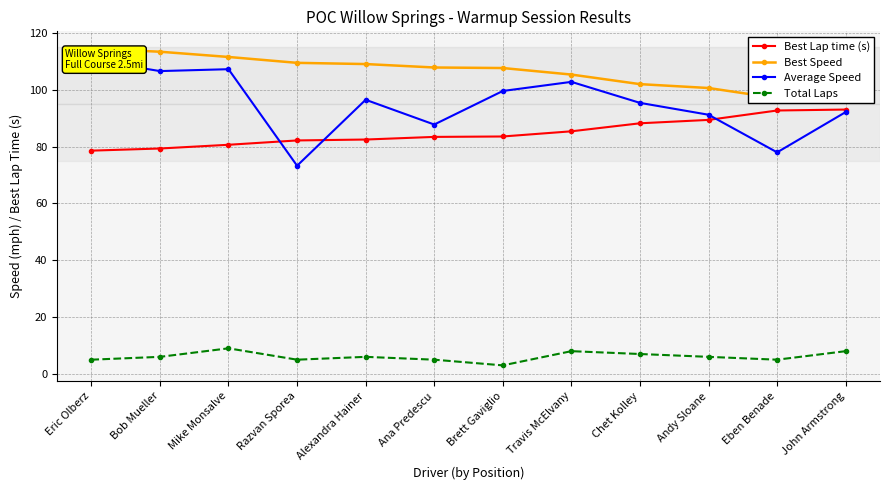

What position from the left is Brett Gaviglio?

7